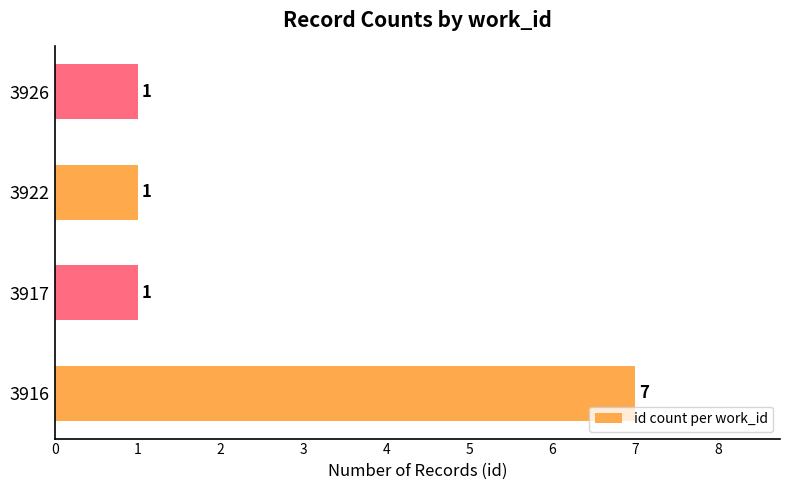

Between 3922 and 3916, which is larger?

3916